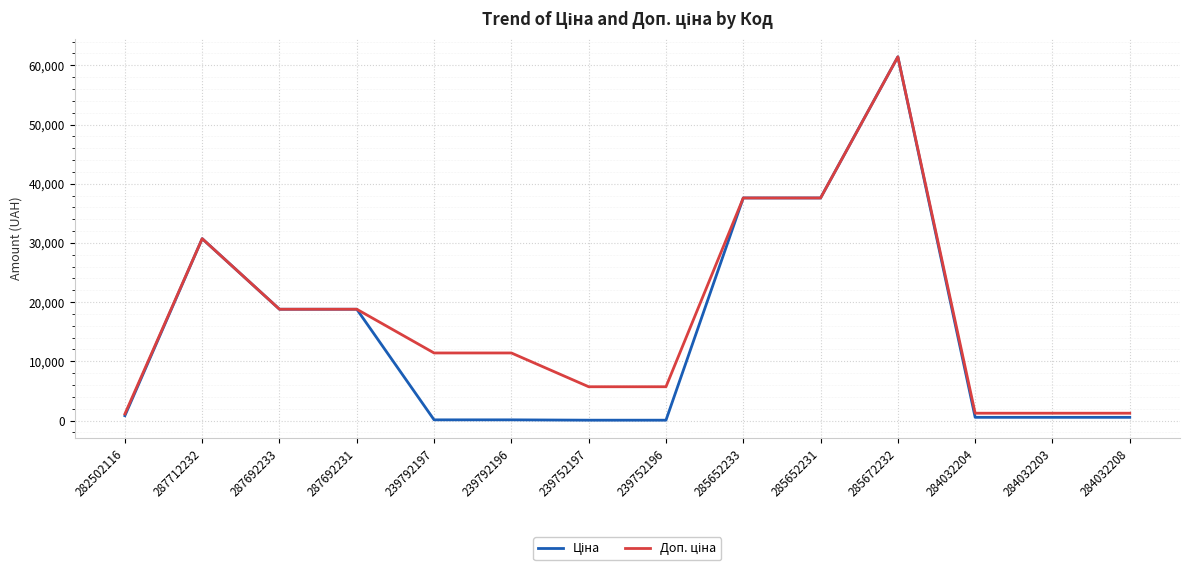

Which label corresponds to the largest value in the chart?

285672232